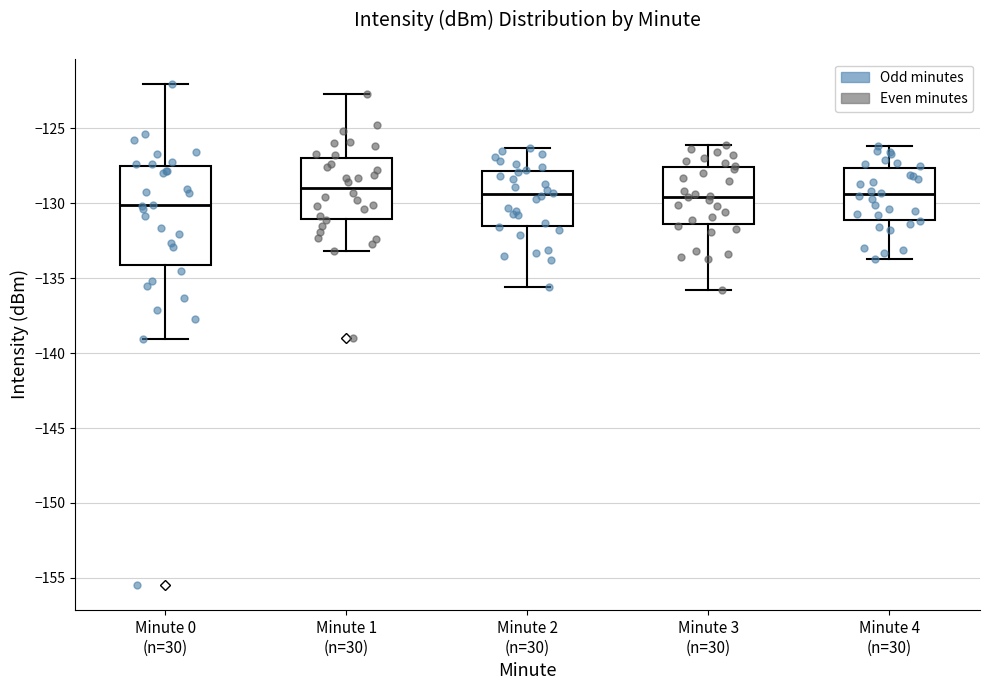

Which box is the tallest, from its lower edge to its upper edge?

Minute 0 (n=30)